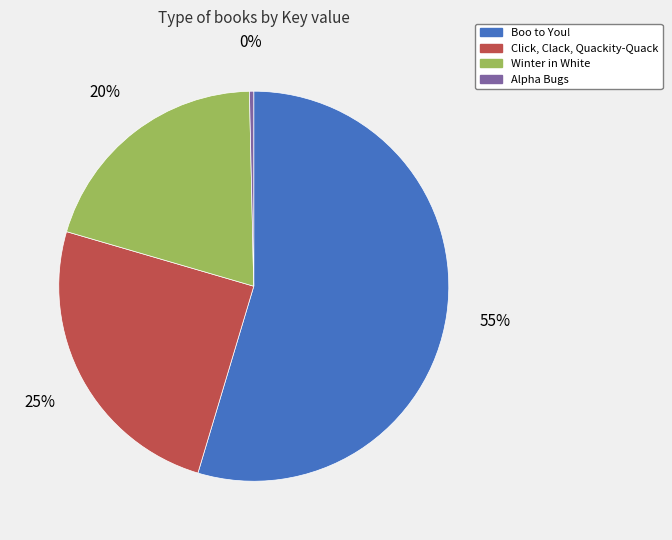

How many slices are in this pie chart?

4